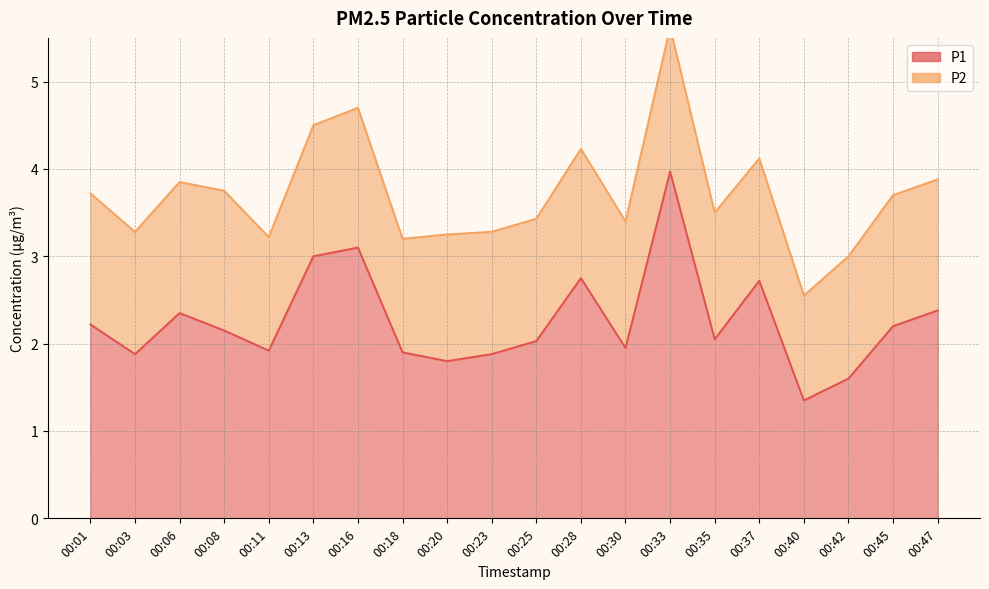

What is the greatest value displayed?

4.0